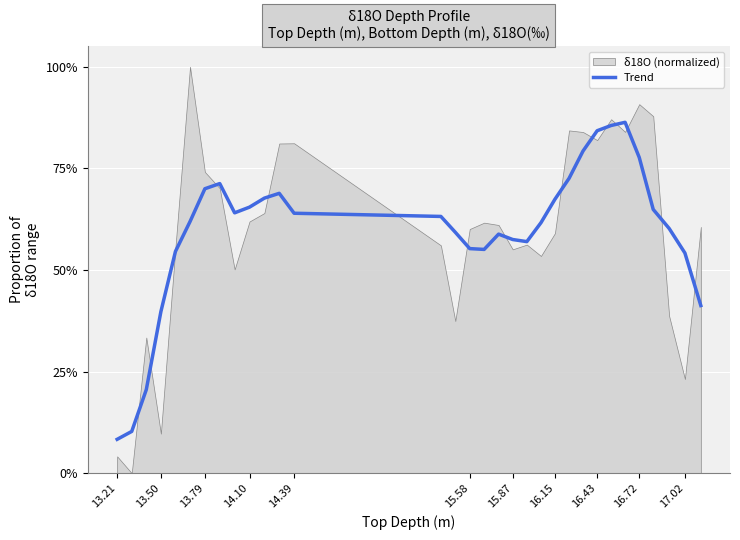

Does the chart display data point markers on the line(s)?

No